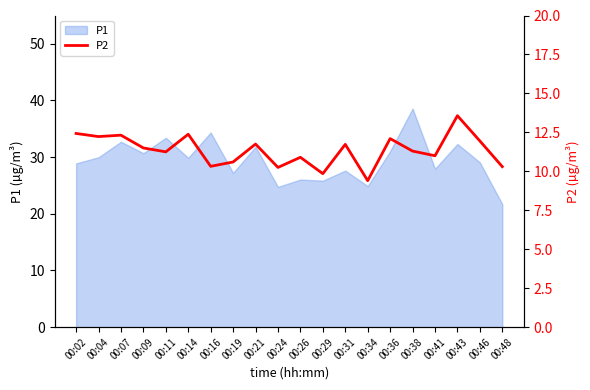

How many lines are shown in the chart?

1